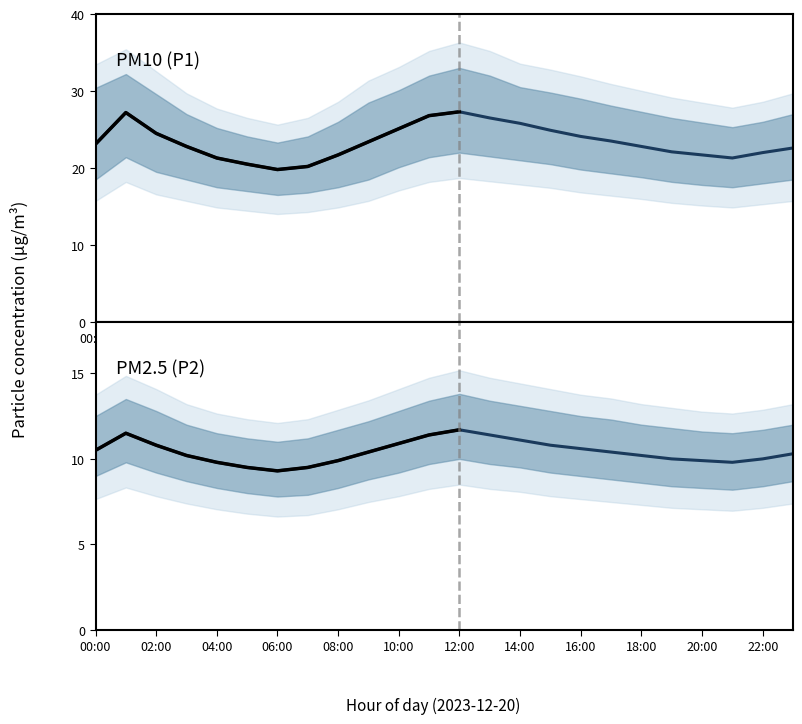

Is the value of P2 at 09:00 greater than the value of P2_lower at 12:00?

Yes